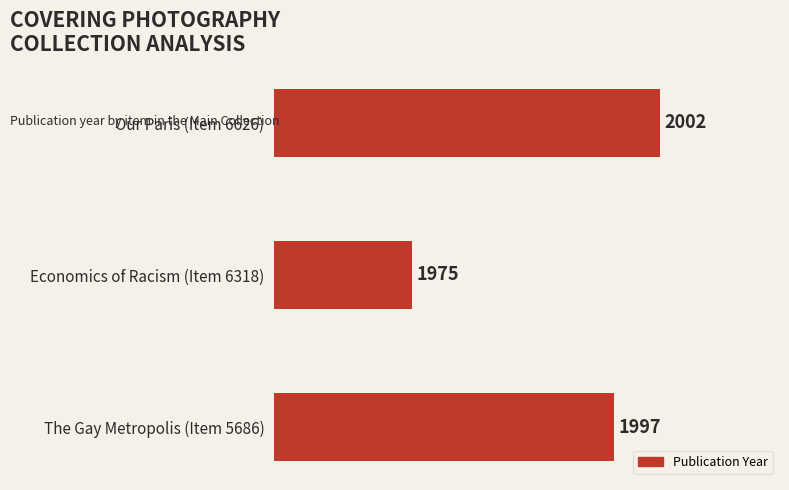

What is the maximum value shown in the chart?

2002